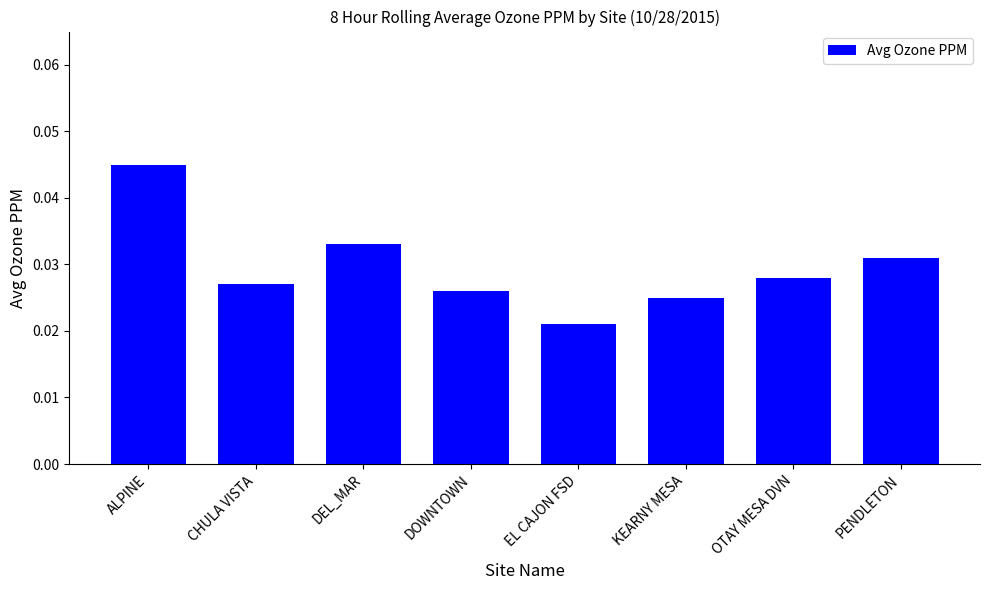

Between OTAY MESA DVN and EL CAJON FSD, which is larger?

OTAY MESA DVN